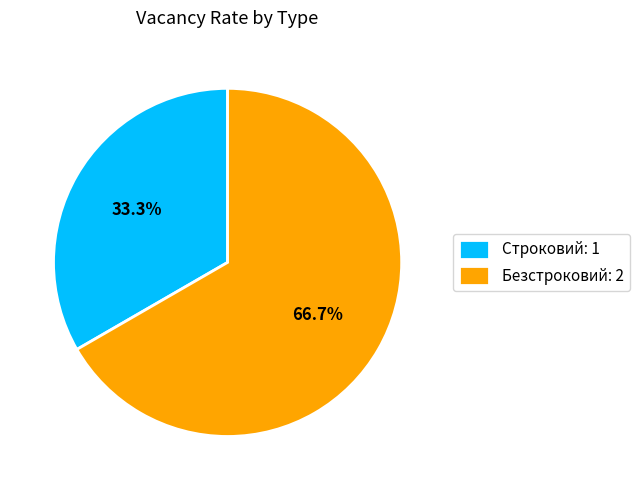

Between Безстроковий and Строковий, which is larger?

Безстроковий